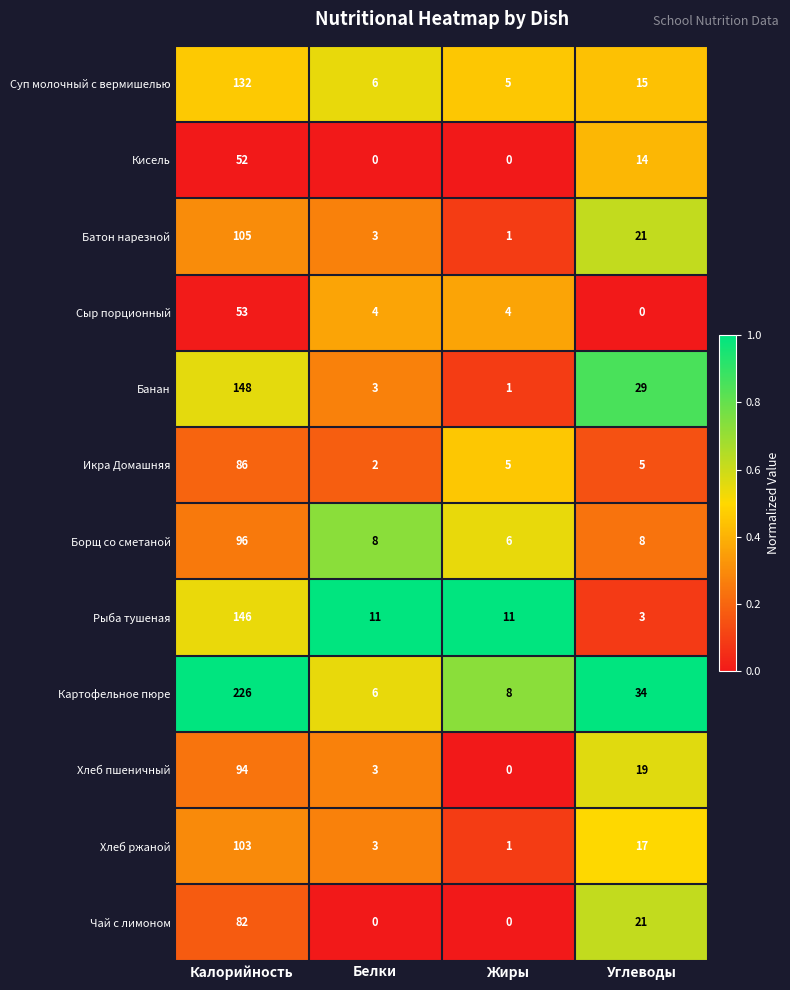

What is the total value across all series at Калорийность?

1323